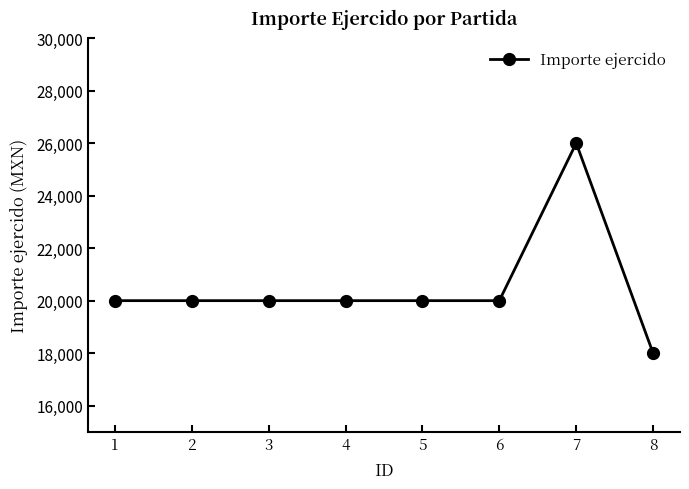

What is the value of the 6th point from the left?

20000